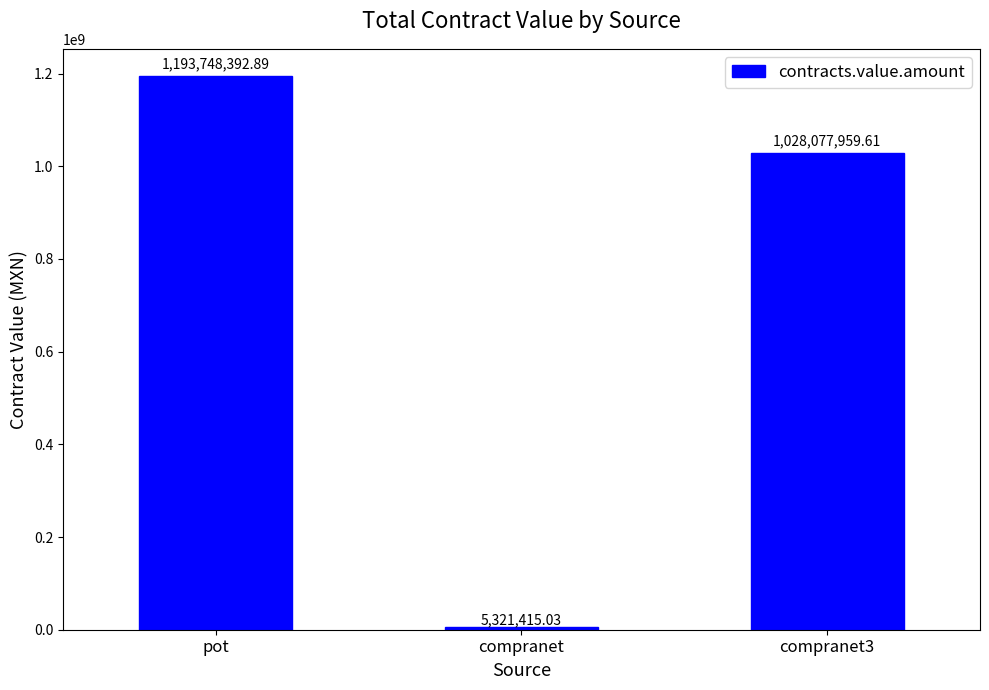

What position from the left is pot?

1